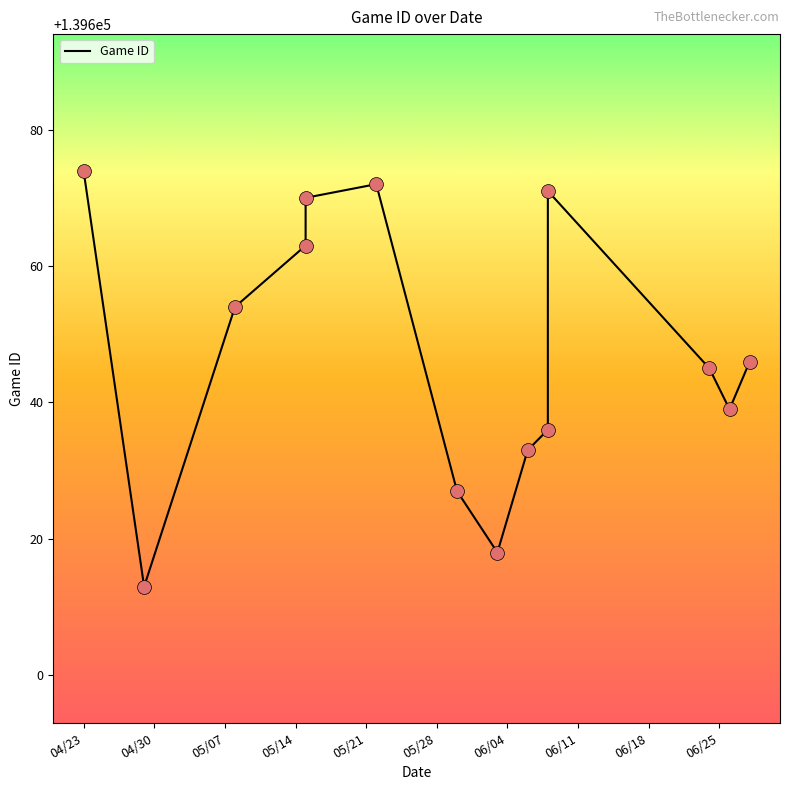

What is the ratio of the value at 04/30 to the value at 05/21?

1.0